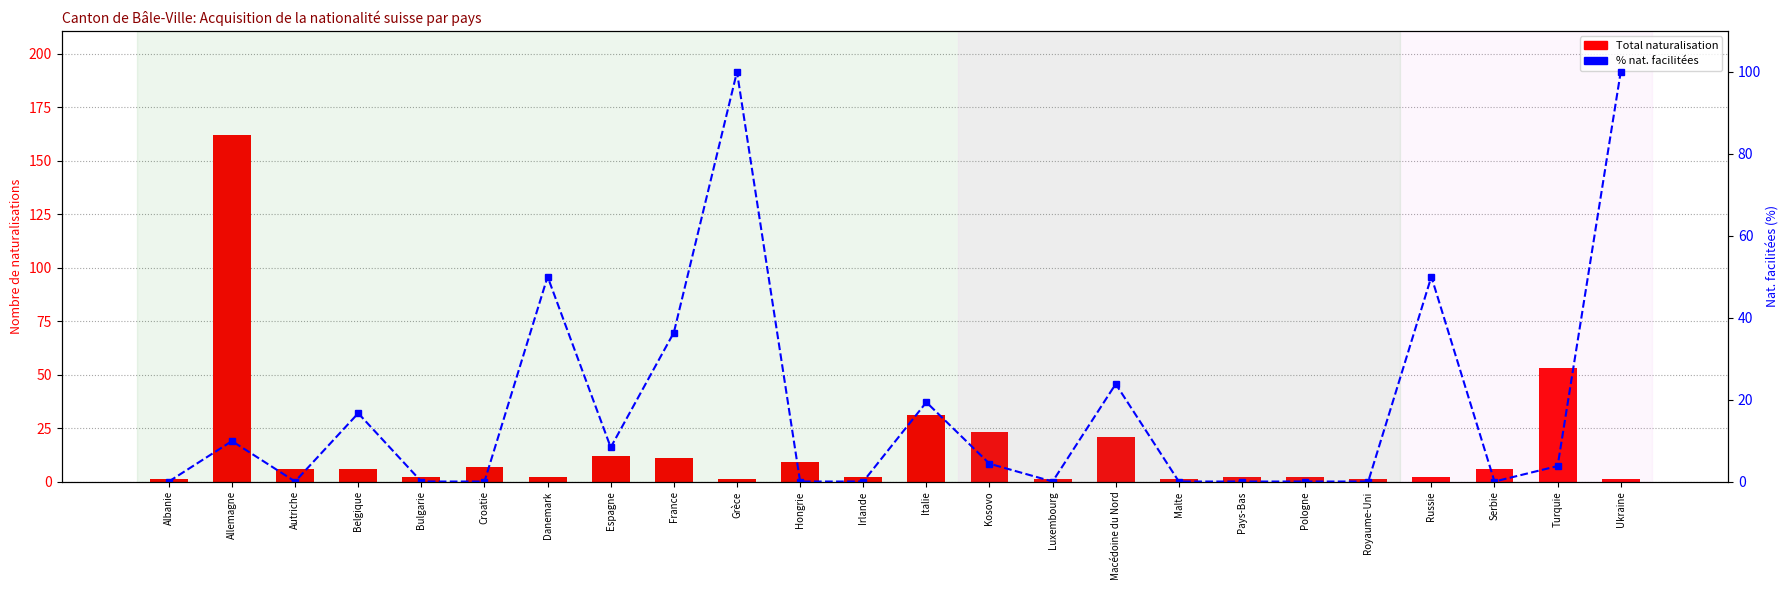

Reading right to left, transcribe all the data shown in this chart.

Total naturalisation: Ukraine=1.0	Turquie=53.0	Serbie=6.0	Russie=2.0	Royaume-Uni=1.0	Pologne=2.0	Pays-Bas=2.0	Malte=1.0	Macédoine du Nord=21.0	Luxembourg=1.0	Kosovo=23.0	Italie=31.0	Irlande=2.0	Hongrie=9.0	Grèce=1.0	France=11.0	Espagne=12.0	Danemark=2.0	Croatie=7.0	Bulgarie=2.0	Belgique=6.0	Autriche=6.0	Allemagne=162.0	Albanie=1.0
% nat. facilitées: Ukraine=100.0	Turquie=3.8	Serbie=0.0	Russie=50.0	Royaume-Uni=0.0	Pologne=0.0	Pays-Bas=0.0	Malte=0.0	Macédoine du Nord=23.8	Luxembourg=0.0	Kosovo=4.3	Italie=19.4	Irlande=0.0	Hongrie=0.0	Grèce=100.0	France=36.4	Espagne=8.3	Danemark=50.0	Croatie=0.0	Bulgarie=0.0	Belgique=16.7	Autriche=0.0	Allemagne=9.9	Albanie=0.0